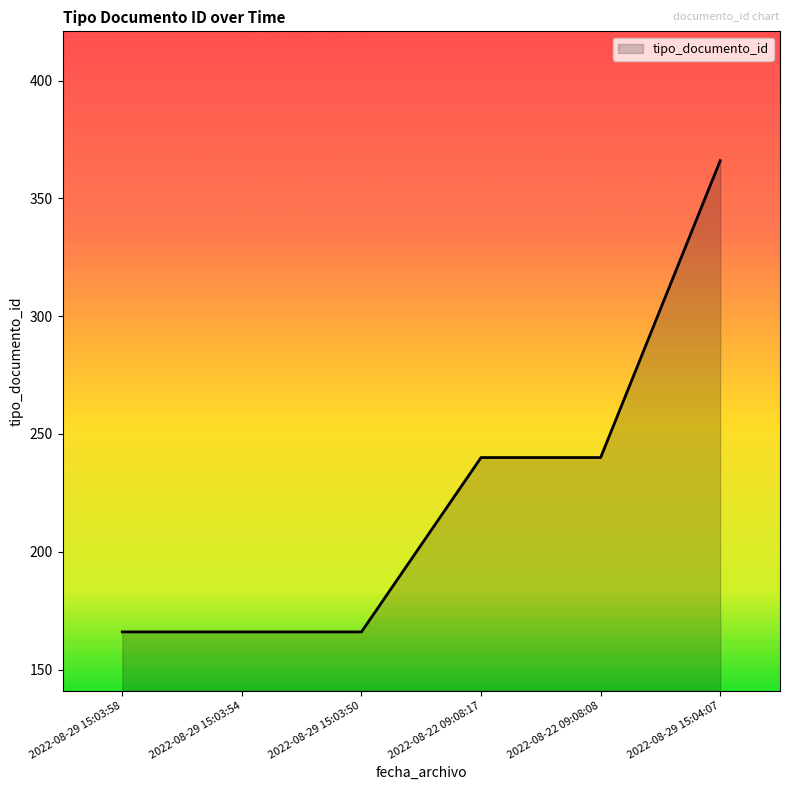

Reading right to left, what are all the values shown in this chart?

366	240	240	166	166	166